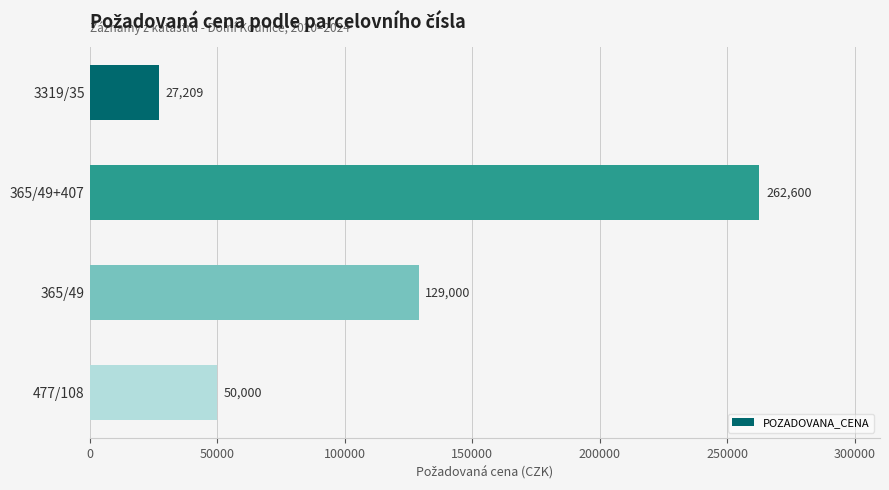

What is the difference between the second highest and minimum values?

101791